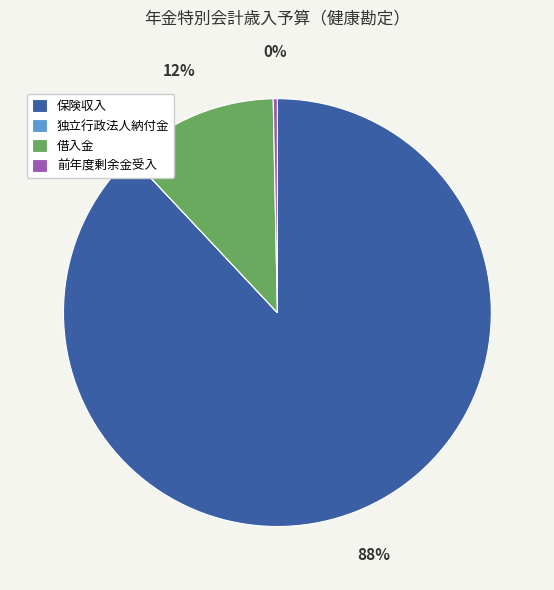

What is the largest slice in the pie chart?

保険収入